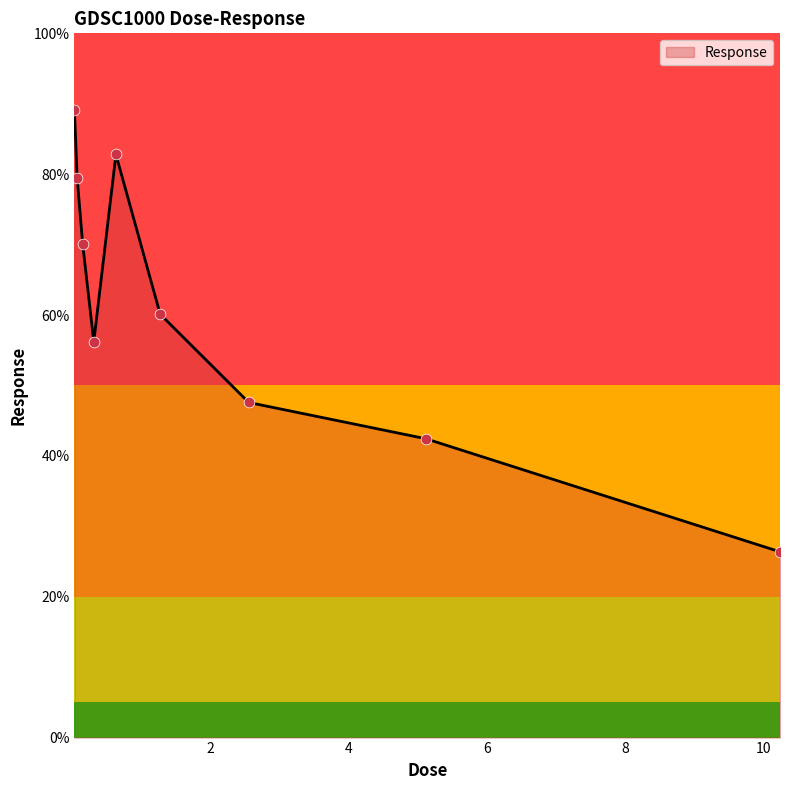

What is the difference between the maximum and minimum values?

62.8